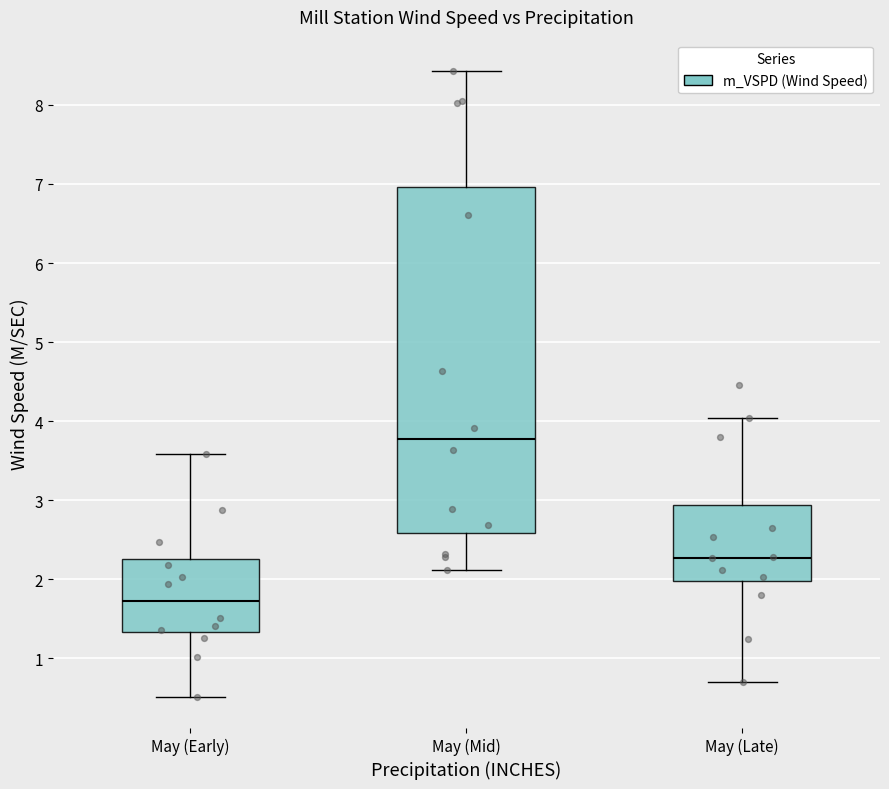

Which box has the lowest median line?

May (Early)